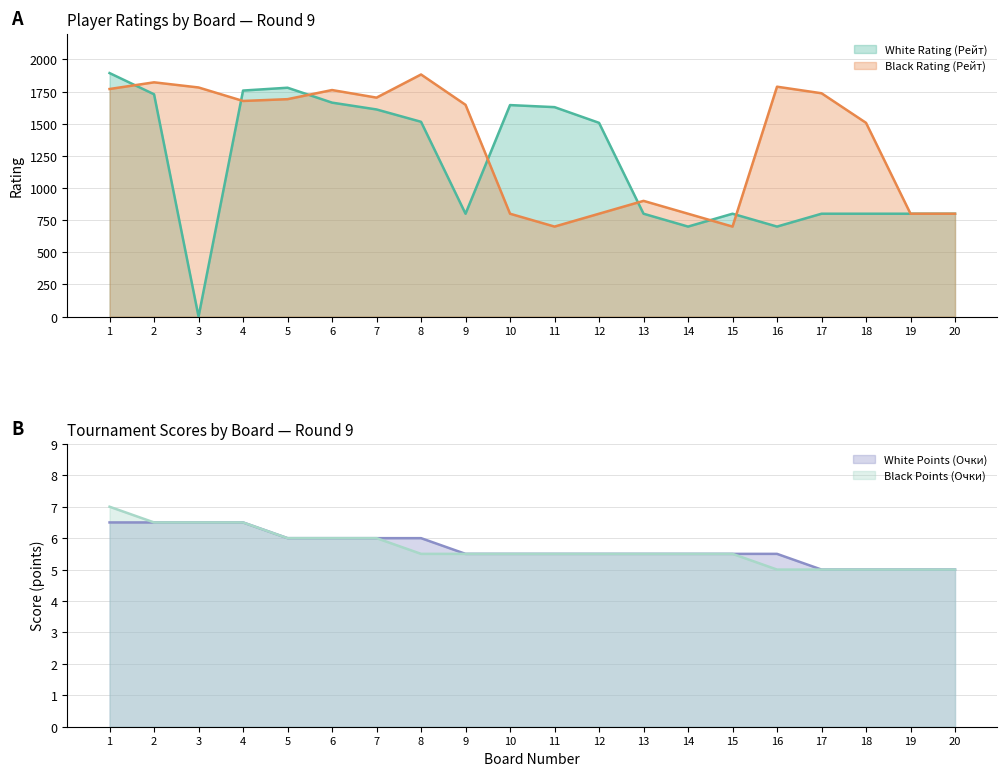

Which series has the largest total across all categories?

Black Rating (Рейт)